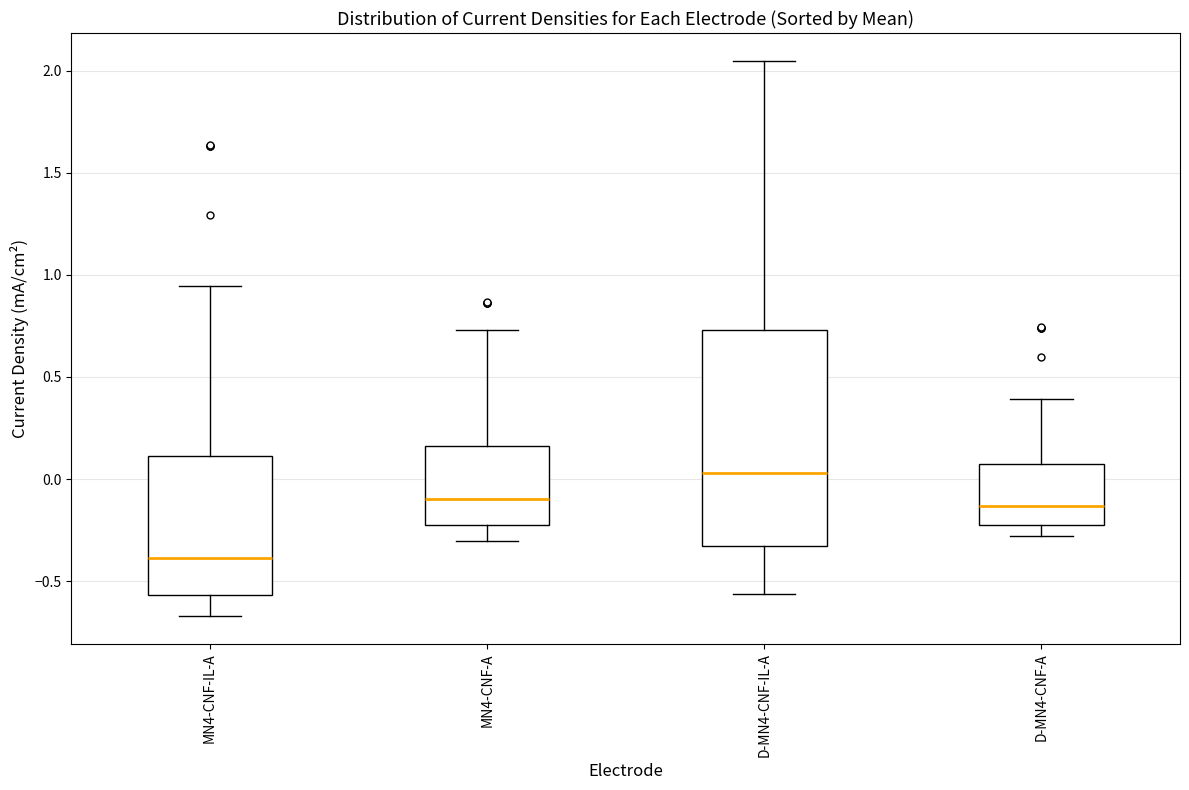

Which box has the lowest median line?

MN4-CNF-IL-A